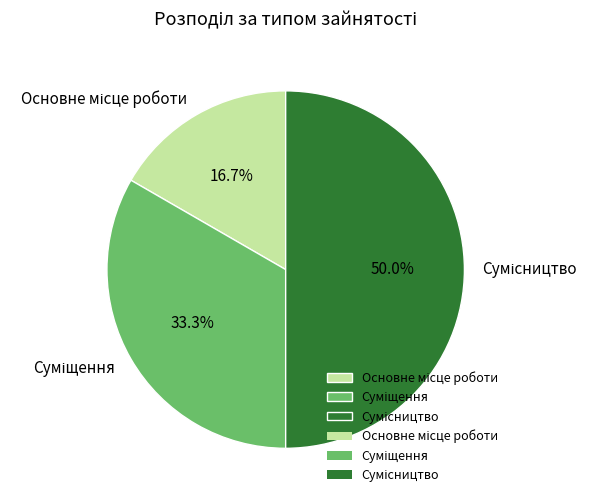

True or false: Сумісництво accounts for 50% of the total.

True